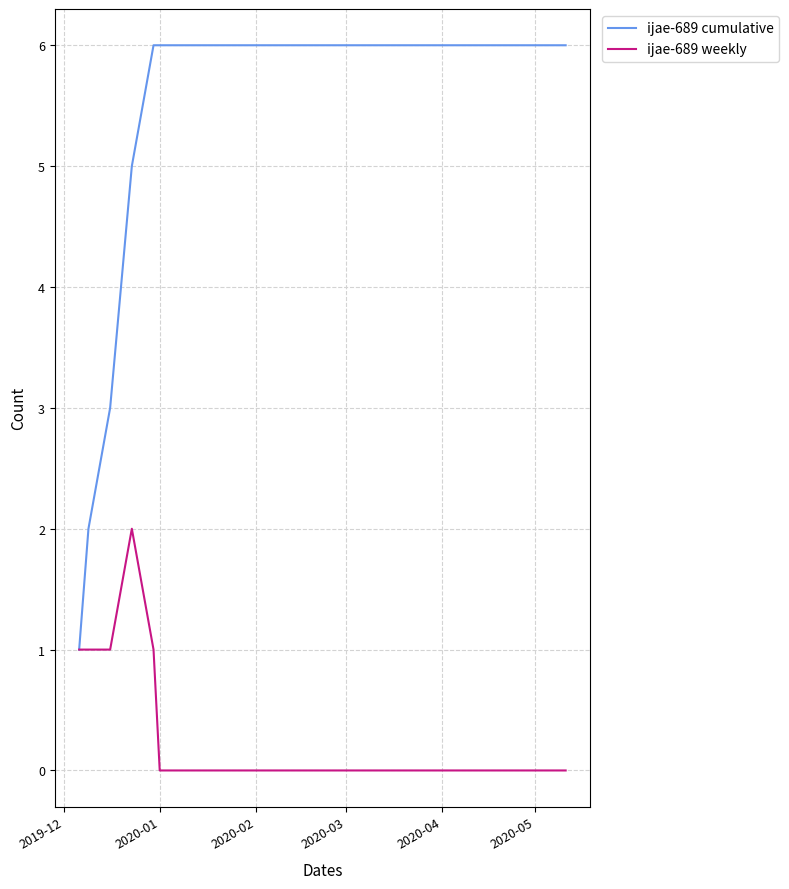

What is the average value of the ijae-689 cumulative series?

5